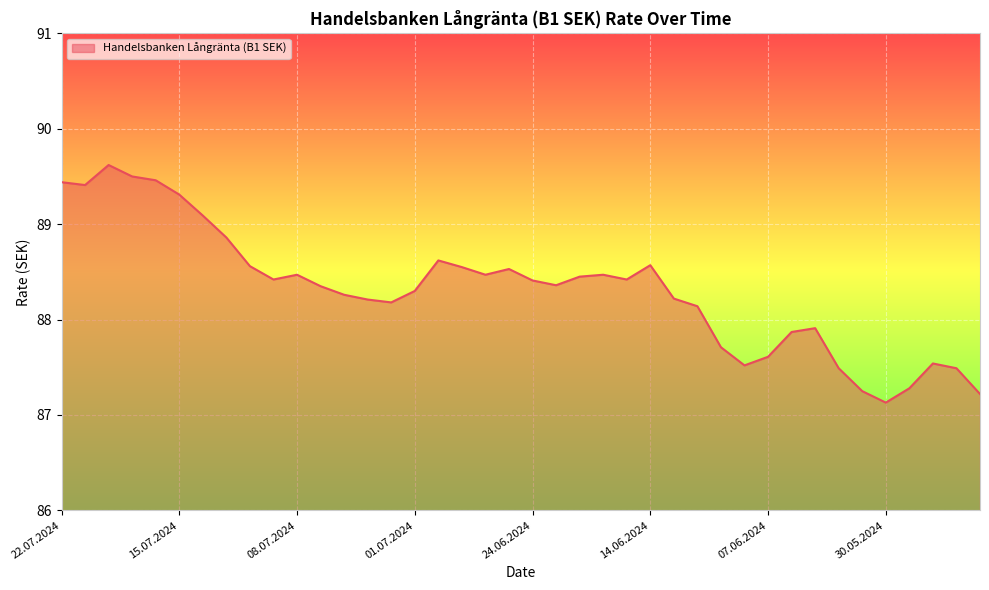

How many lines are shown in the chart?

1